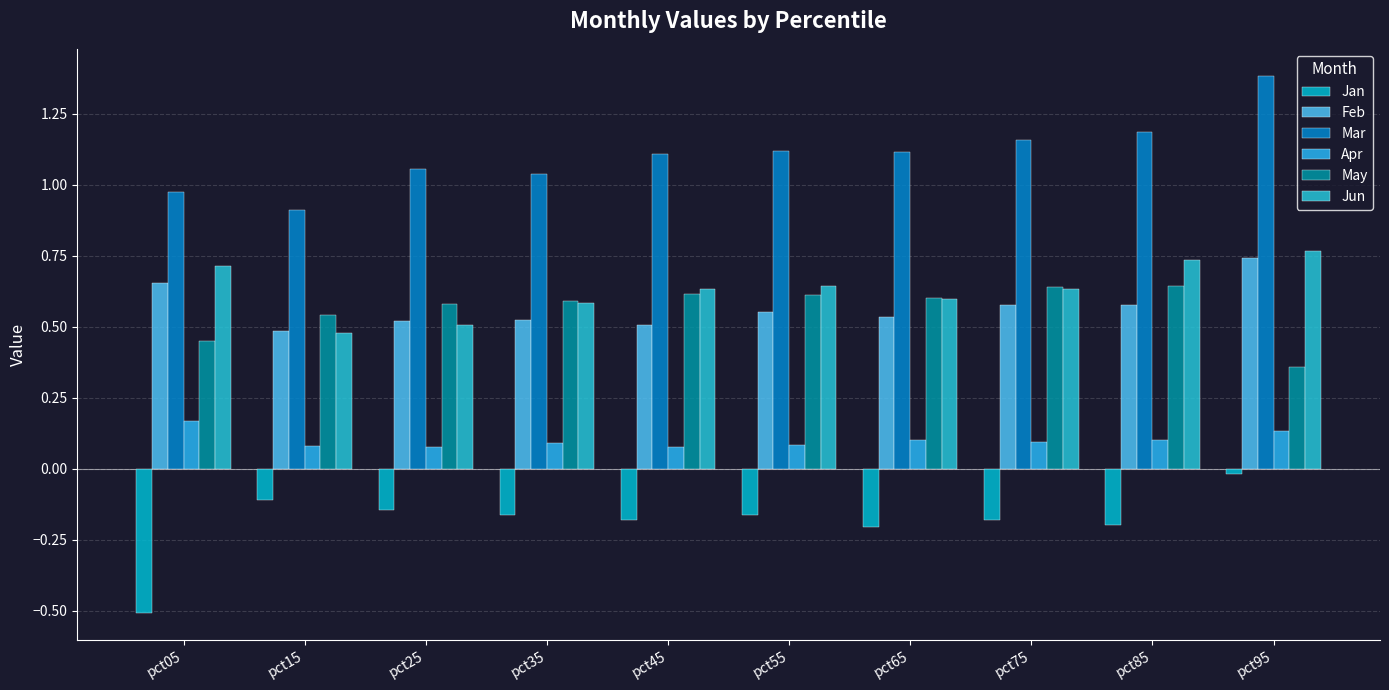

How many series are shown in this chart?

6